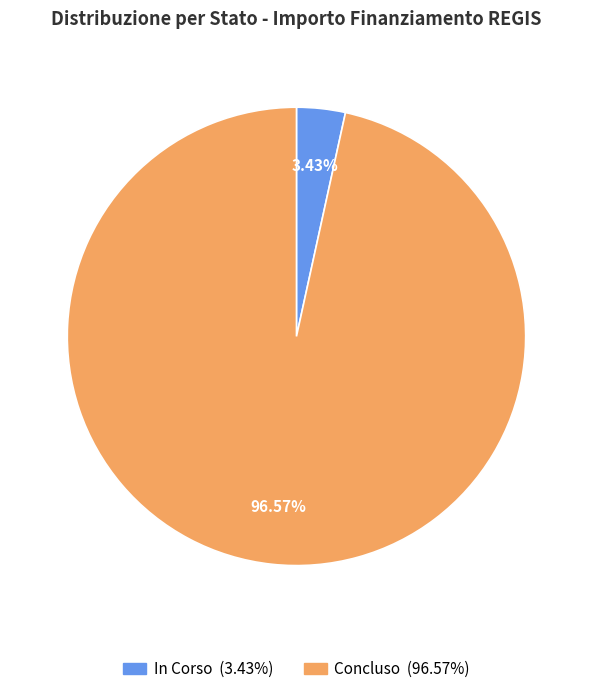

Is it true that Concluso is 33% of the pie?

False